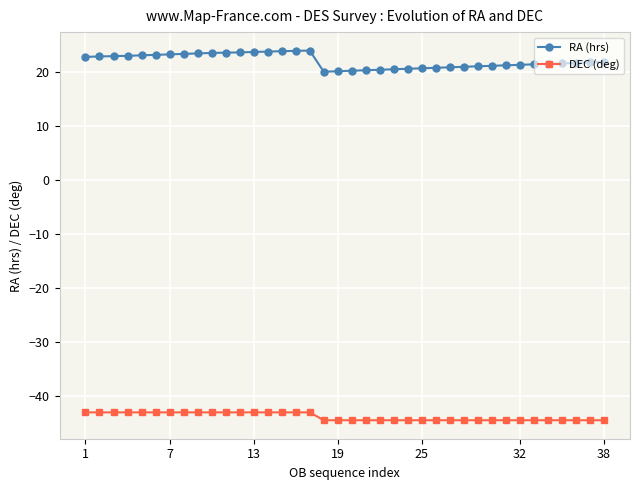

Rank the series by their average value, from highest to lowest.

RA (hrs), DEC (deg)